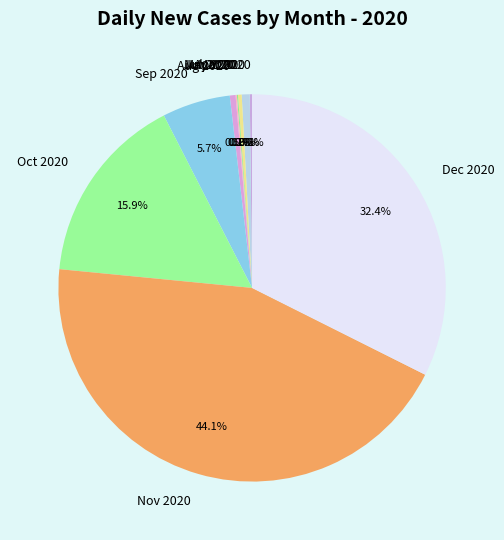

Does Nov 2020 account for over 50% of the chart?

No